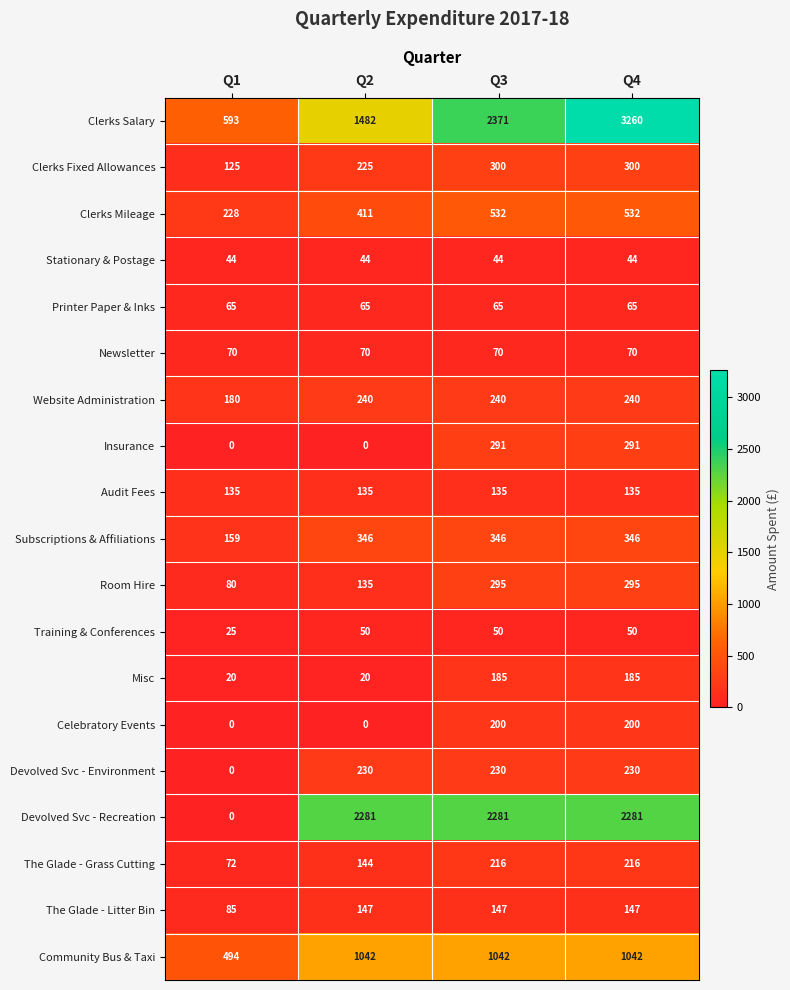

At Q4, list the series in order from largest to smallest.

Clerks Salary, Devolved Svc - Recreation, Community Bus & Taxi, Clerks Mileage, Subscriptions & Affiliations, Clerks Fixed Allowances, Room Hire, Insurance, Website Administration, Devolved Svc - Environment, The Glade - Grass Cutting, Celebratory Events, Misc, The Glade - Litter Bin, Audit Fees, Newsletter, Printer Paper & Inks, Training & Conferences, Stationary & Postage